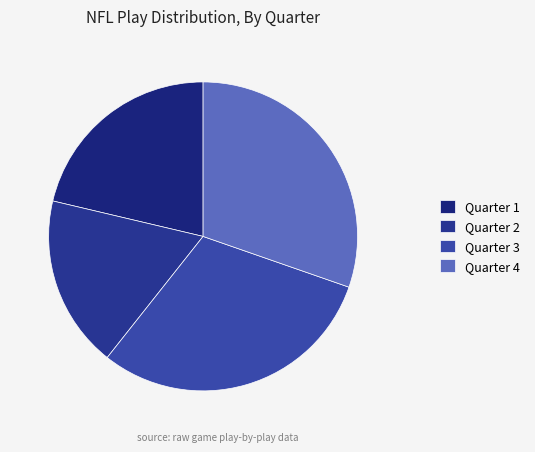

What percentage is NOT represented by Quarter 4?

69.7%